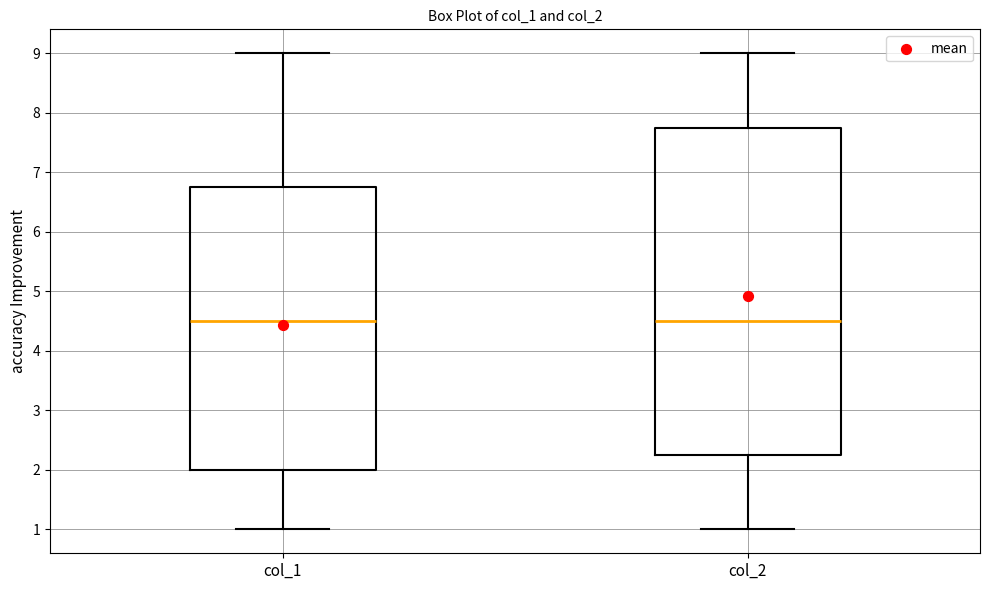

Comparing the boxes themselves (not the whiskers), which one is the tallest?

col_2